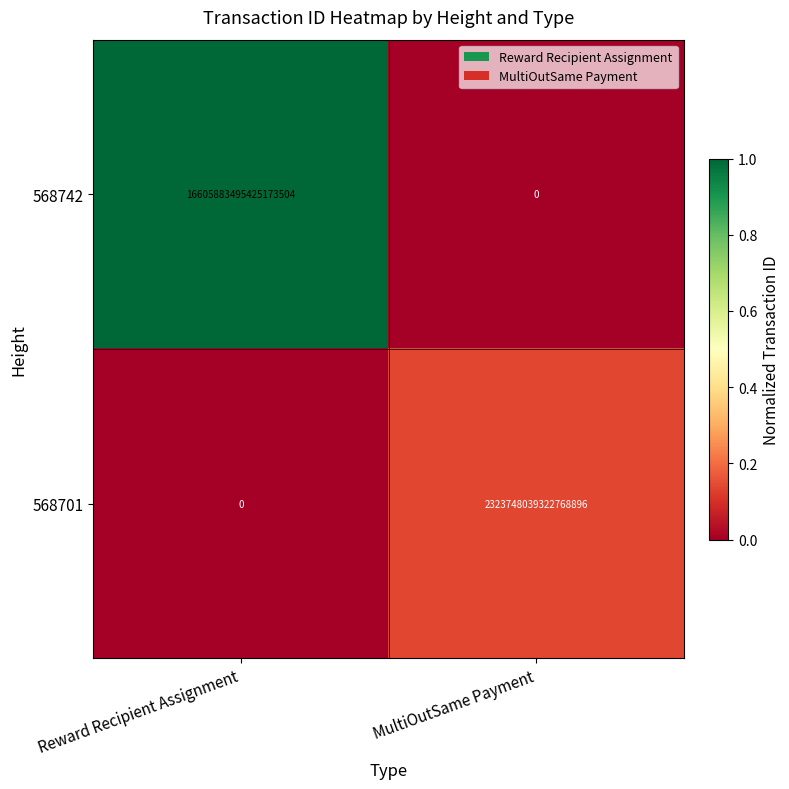

Which category has the lowest value in the 568742 series?

MultiOutSame Payment